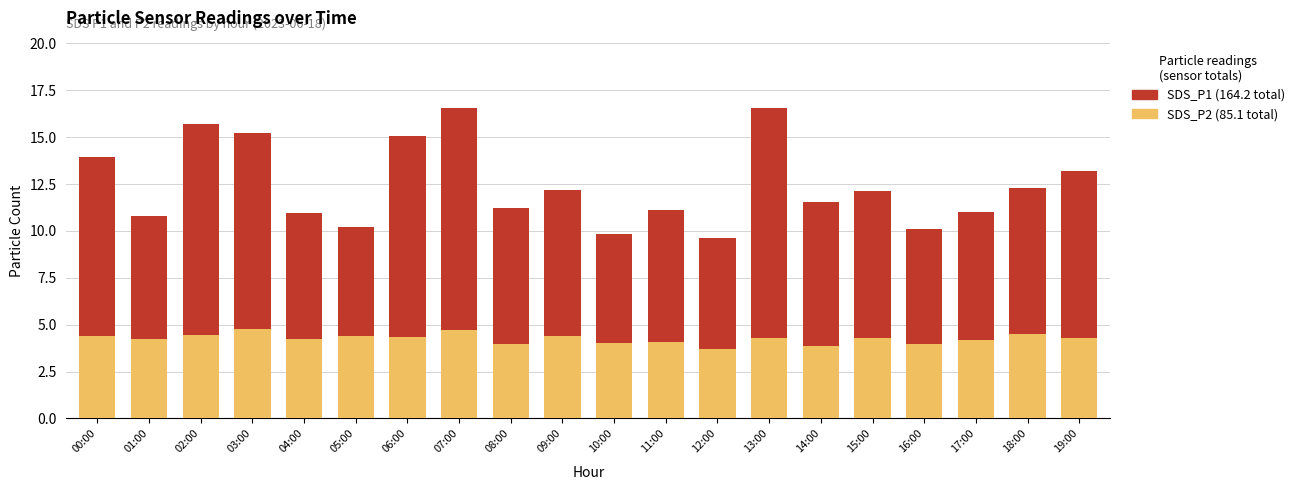

What is the total value across all series at 19:00?

13.2